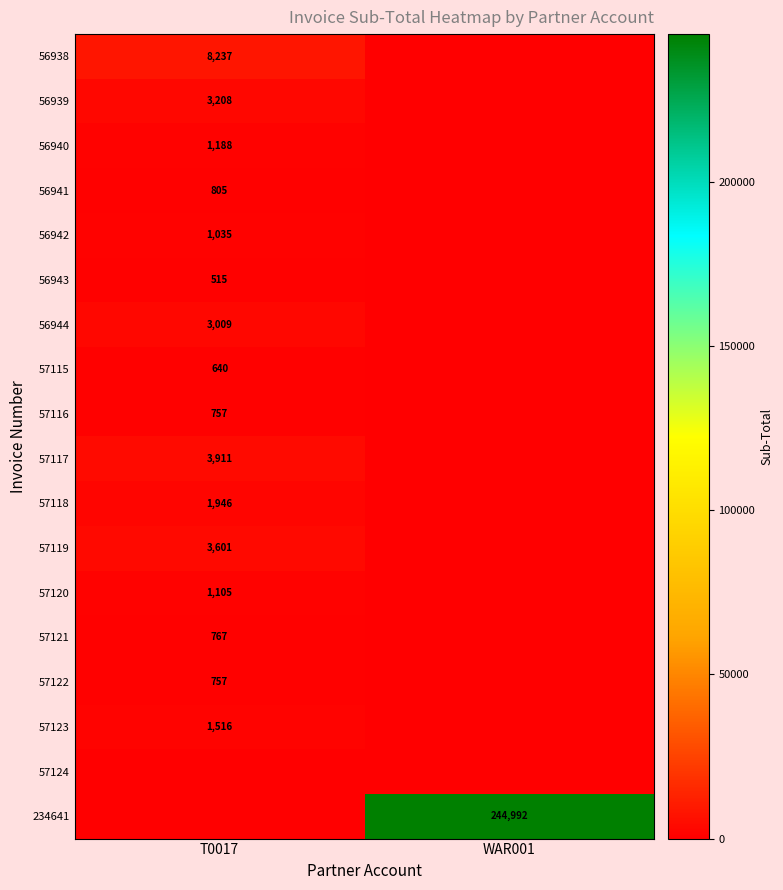

Rank the categories by 57122 value from lowest to highest.

WAR001, T0017